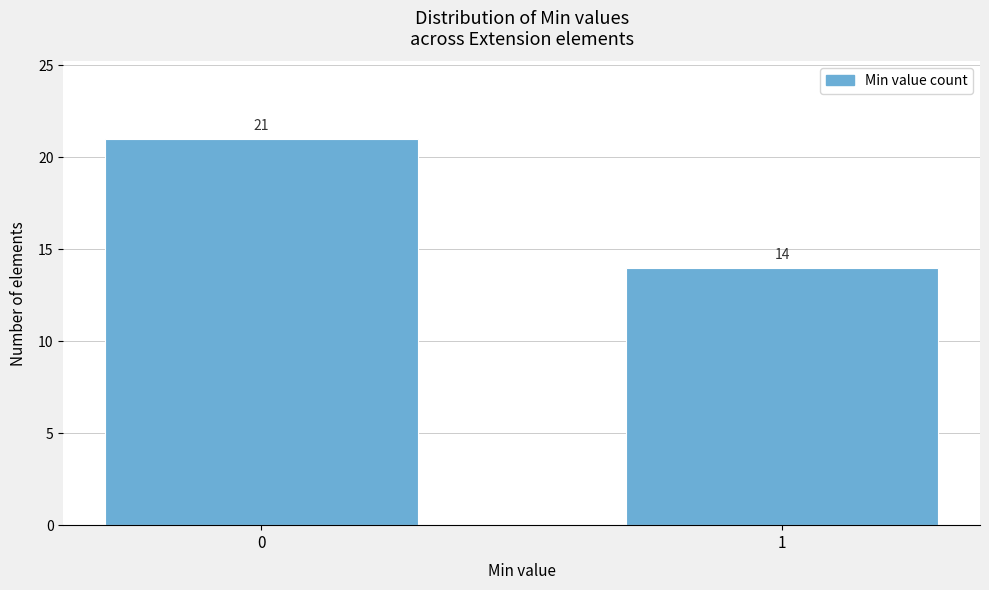

Reading right to left, extract all data points from this chart.

14	21